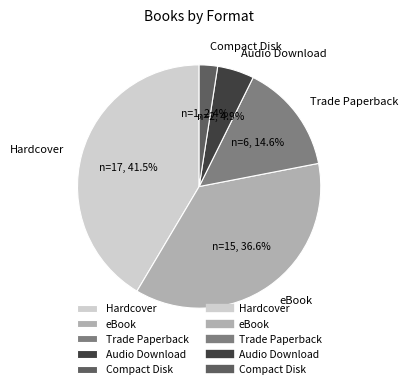

Which has a higher value, Audio Download or Compact Disk?

Audio Download